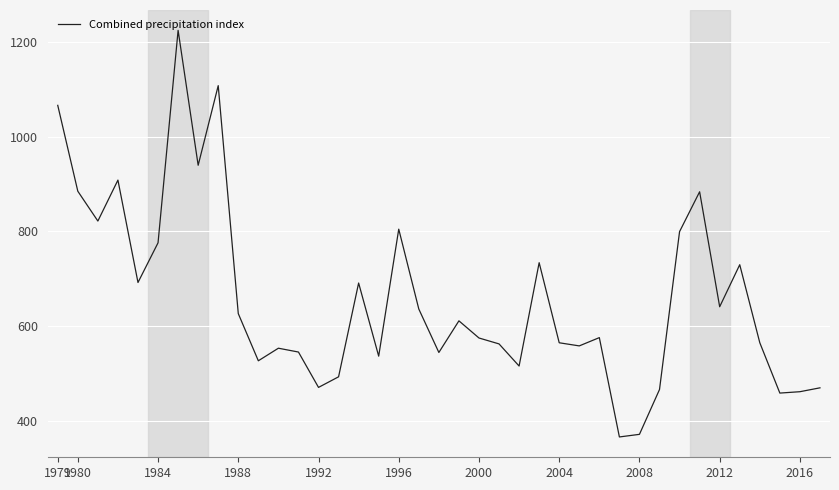

What is the greatest value displayed?

1225.5